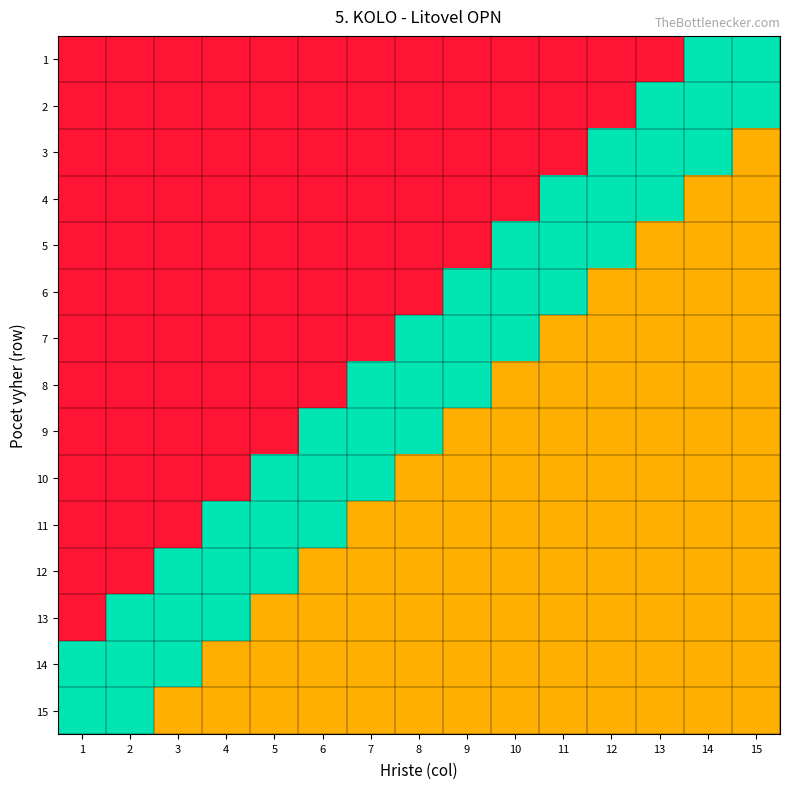

At which category is the sum across all series the highest?

14